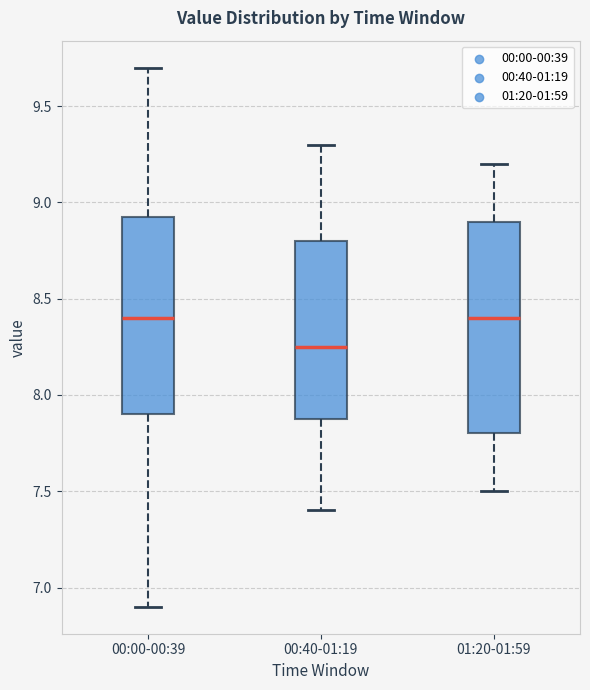

Which box has the lowest median line?

00:40-01:19